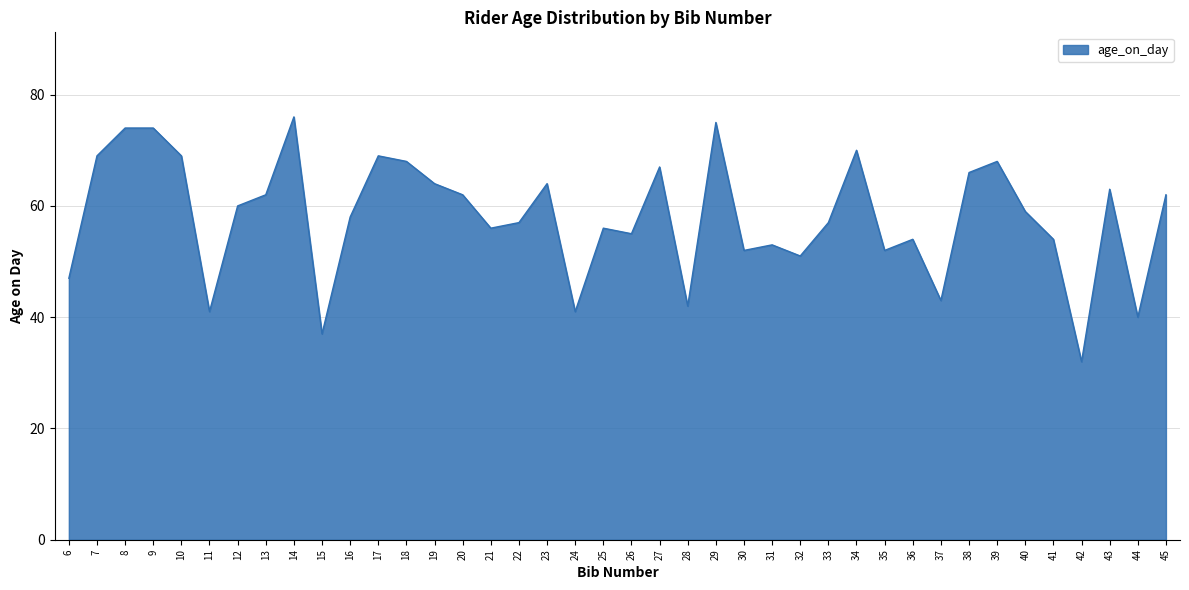

Where does the data first go above 59?

7